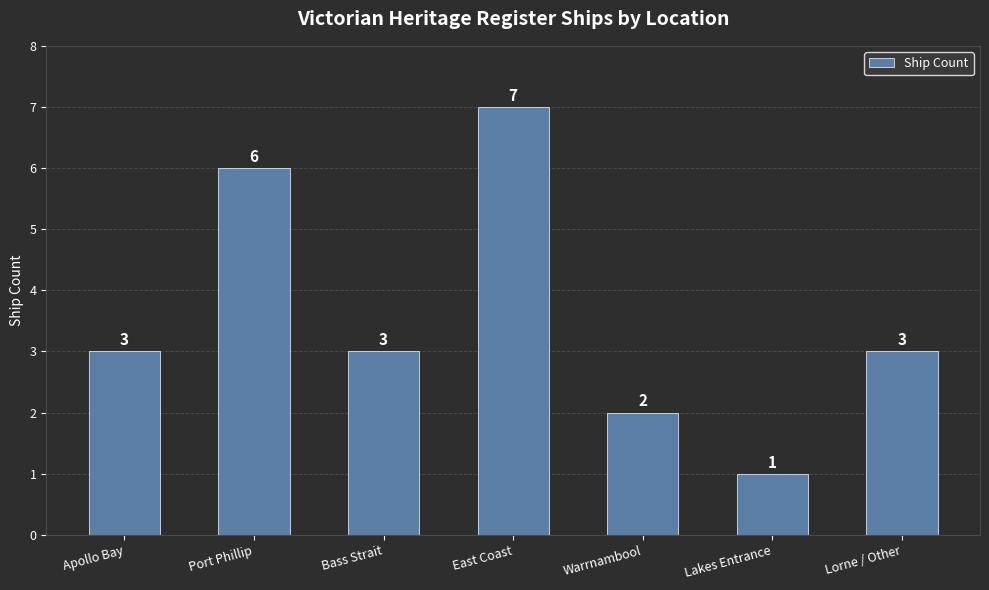

Count the values in the range 2 to 6.

5